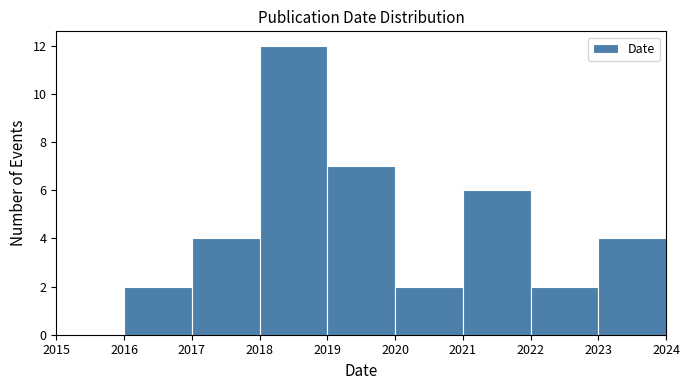

Reading left to right, list every bar in this chart as the range it spans on the x-axis followed by its height. The values are not printed on the chart, so give them approximately, as read against the axis.

2015 to 2016: 0
2016 to 2017: 2
2017 to 2018: 4
2018 to 2019: 12
2019 to 2020: 7
2020 to 2021: 2
2021 to 2022: 6
2022 to 2023: 2
2023 to 2024: 4